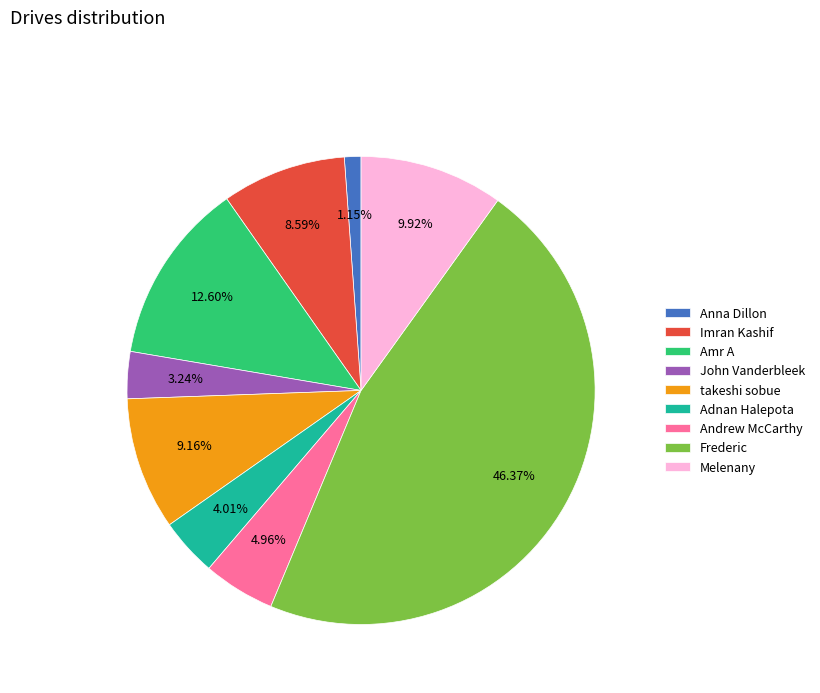

Rank the categories by value from highest to lowest.

Frederic, Amr A, Melenany, takeshi sobue, Imran Kashif, Andrew McCarthy, Adnan Halepota, John Vanderbleek, Anna Dillon